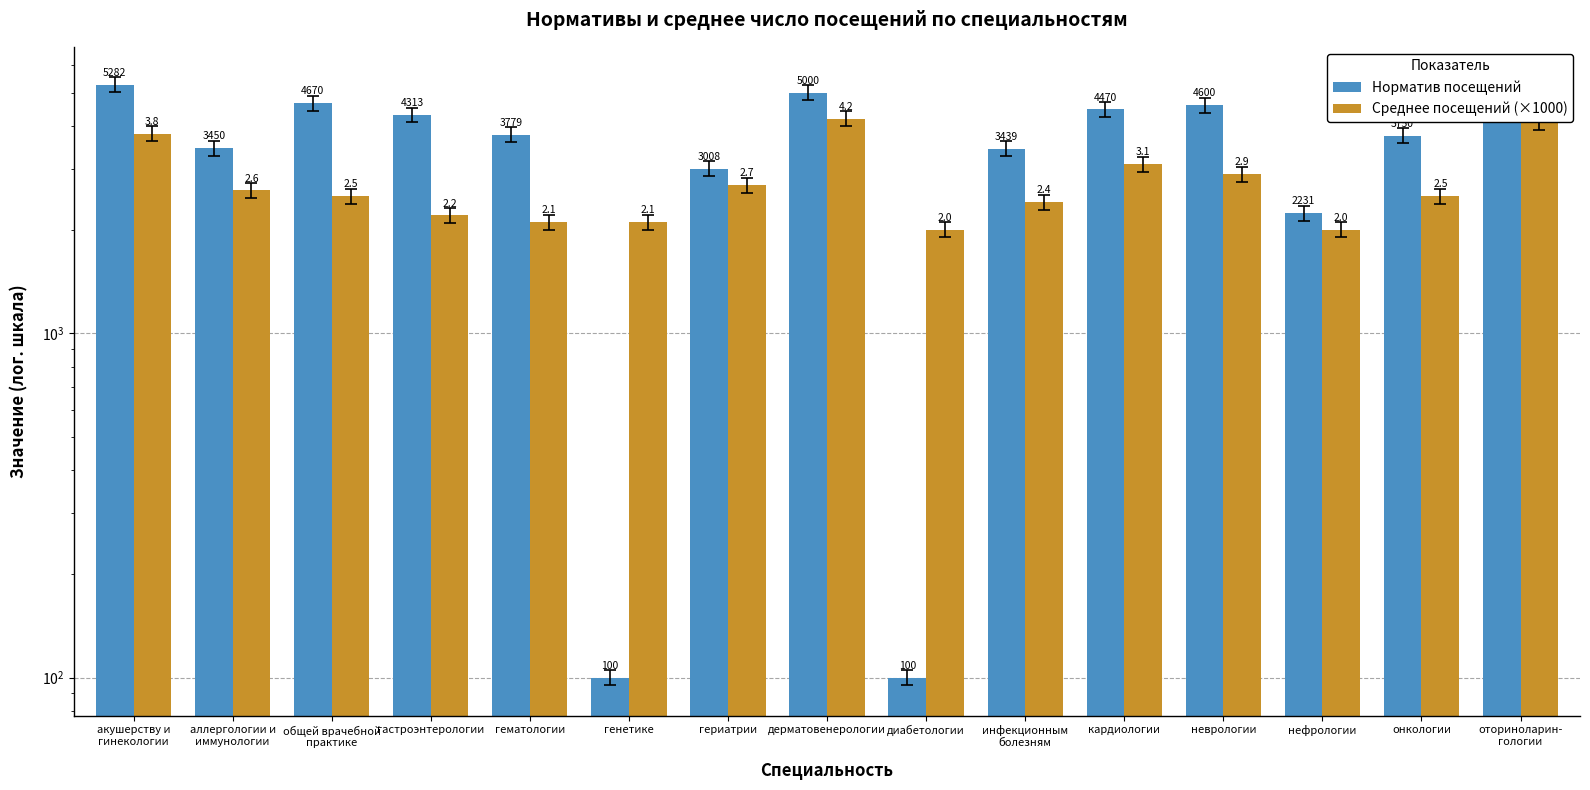

Which category has the lowest value in the Среднее посещений (×1000) series?

диабетологии